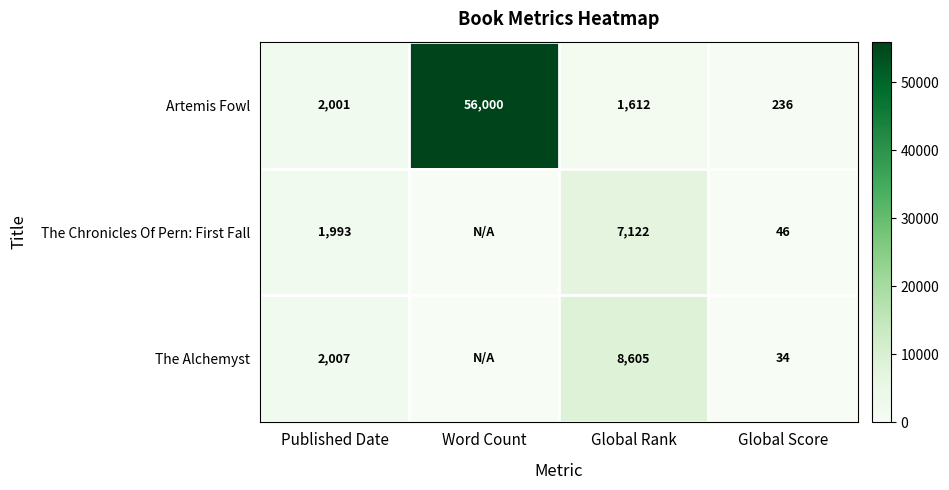

Is the value of The Chronicles Of Pern: First Fall at Published Date greater than the value of The Alchemyst at Global Score?

Yes